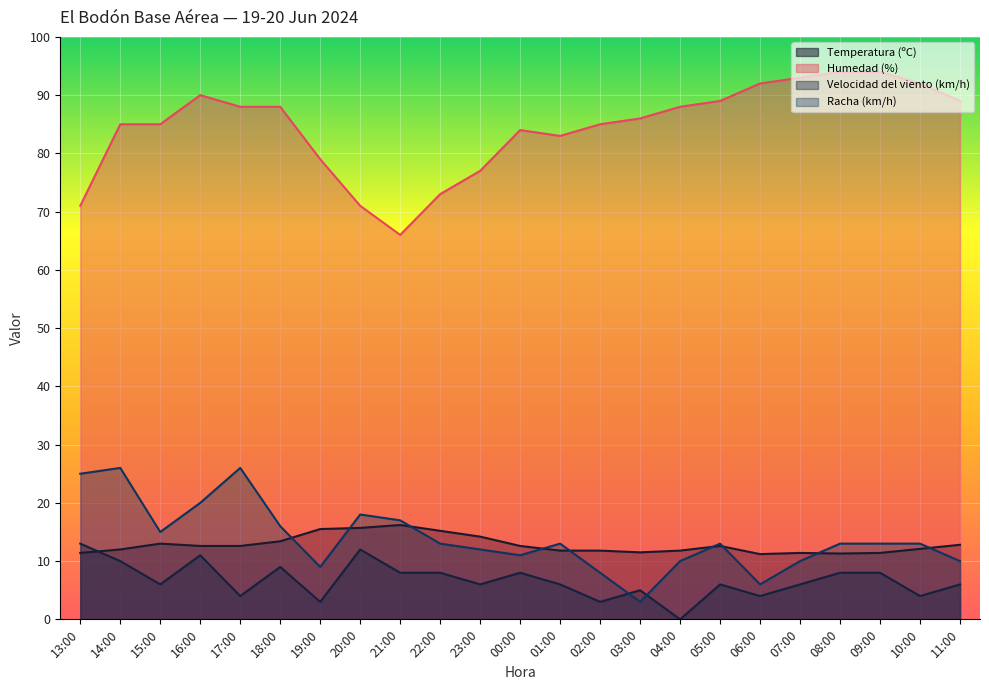

At which category does Racha (km/h) reach its first local valley?

15:00